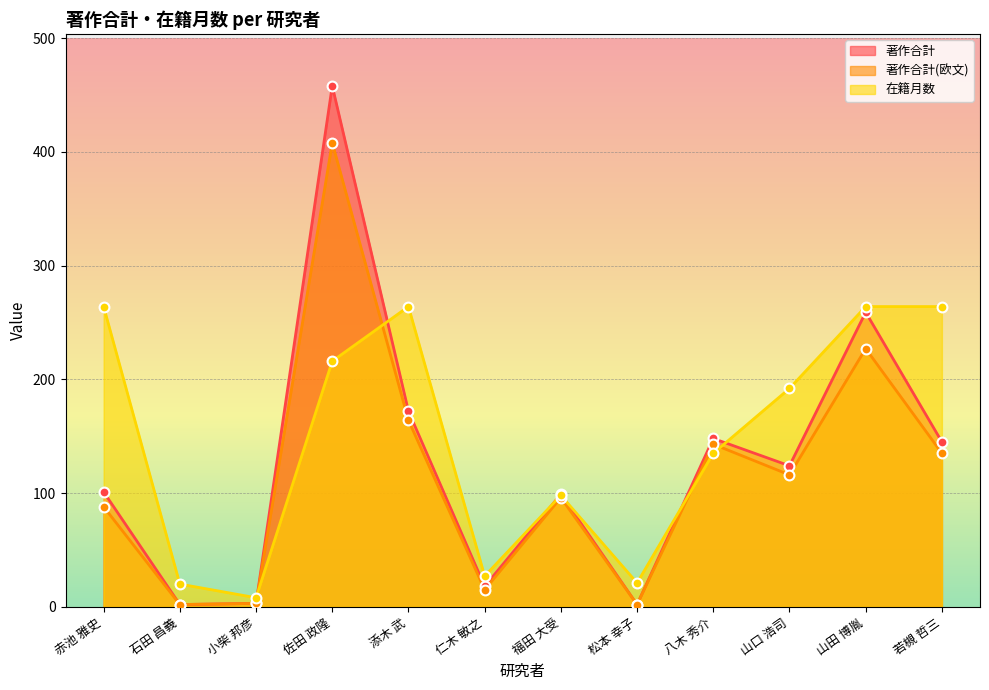

What are all the series names shown in the legend?

著作合計, 著作合計(欧文), 在籍月数